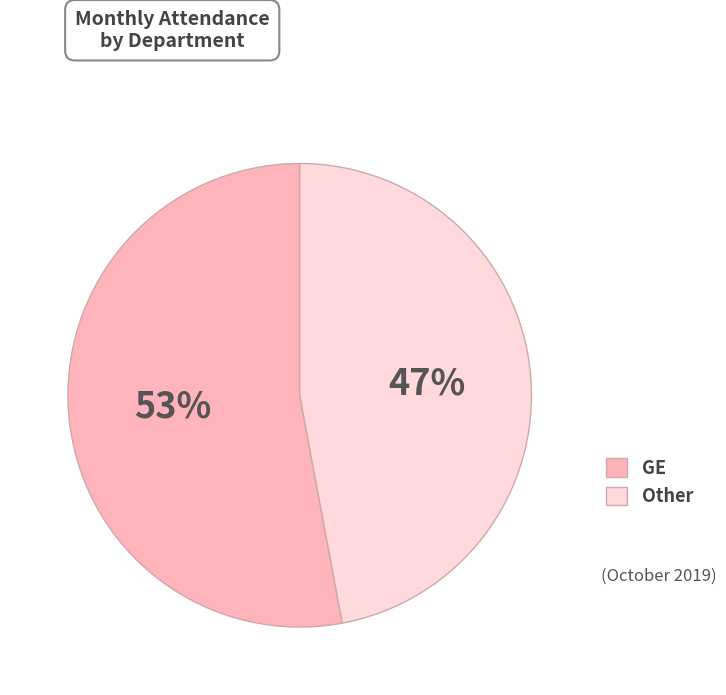

How many slices are in this pie chart?

2